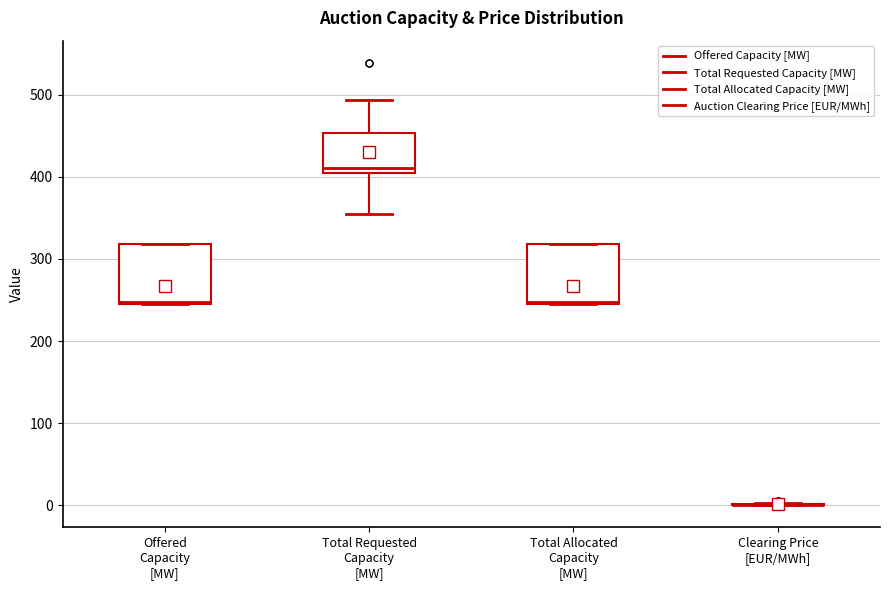

Reading left to right, read every box against the y-axis: the position of its median line, the range the box covers, and the ends of its whiskers. The values are not printed on the chart, so give them approximately, as read against the axis.

Offered Capacity [MW]: median 250, box 250 to 320, whiskers 250 to 320
Total Requested Capacity [MW]: median 410 (just above the box's lower edge), box 410 to 450, whiskers 360 to 490
Total Allocated Capacity [MW]: median 250, box 250 to 320, whiskers 250 to 320
Clearing Price [EUR/MWh]: box collapsed to a line at 0, whiskers 0 to 0